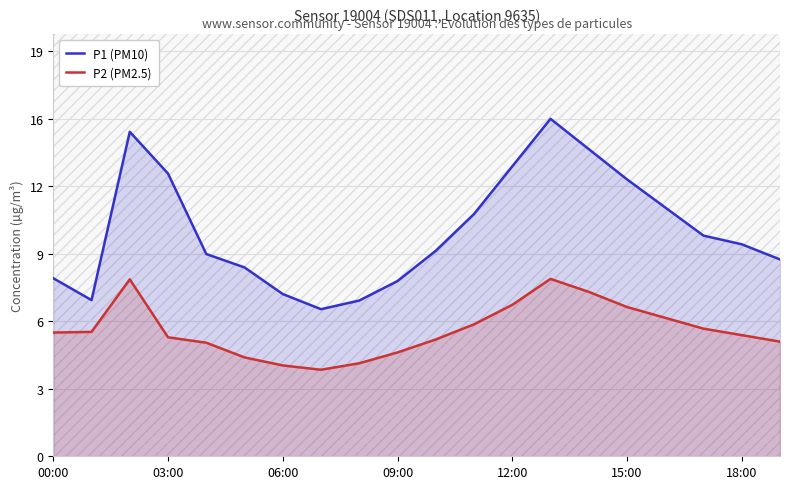

Rank the series by their maximum value, from lowest to highest.

P2 (PM2.5), P1 (PM10)